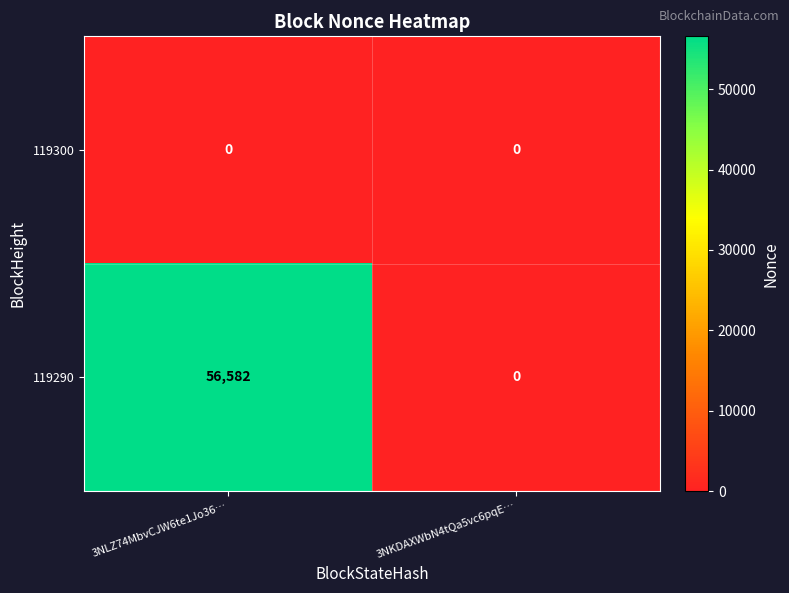

Reading right to left, what are all the values shown in this chart?

119300: 3NKDAXWbN4tQa5vc6pqE…=0	3NLZ74MbvCJW6te1Jo36…=0
119290: 3NKDAXWbN4tQa5vc6pqE…=0	3NLZ74MbvCJW6te1Jo36…=56582